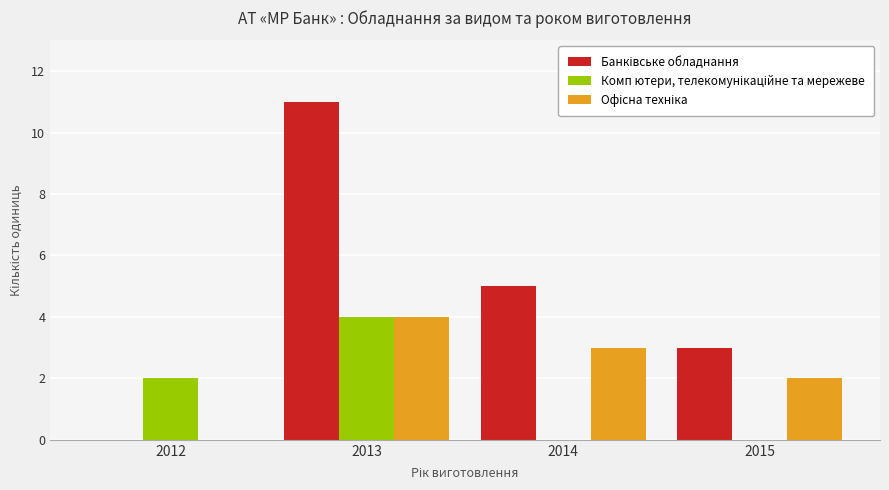

What is the greatest value displayed?

11